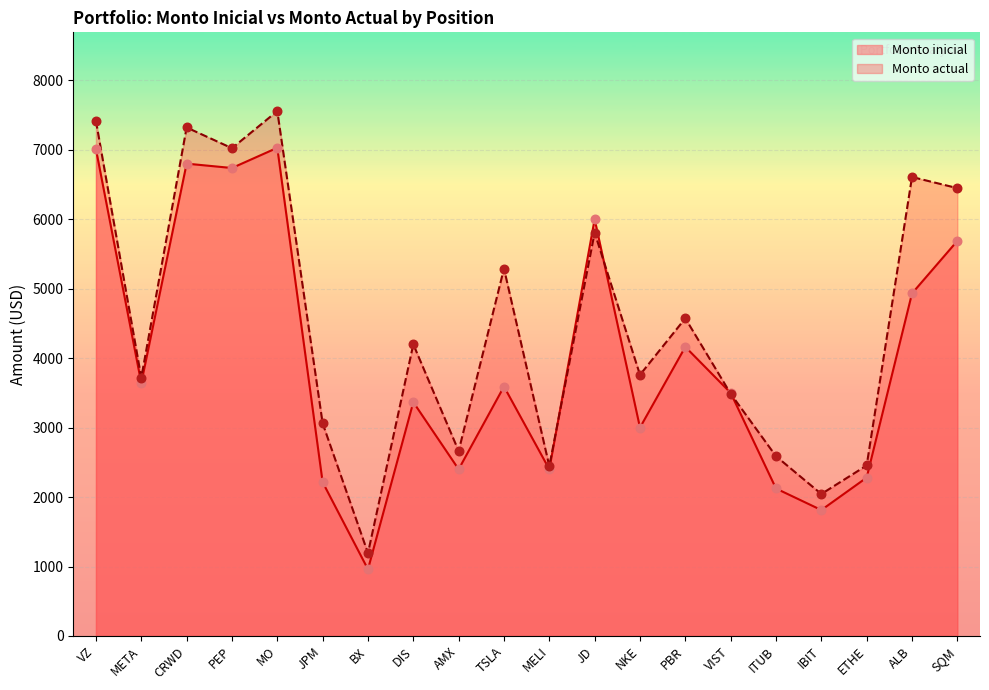

At how many categories does at least one series exceed 6742?

4